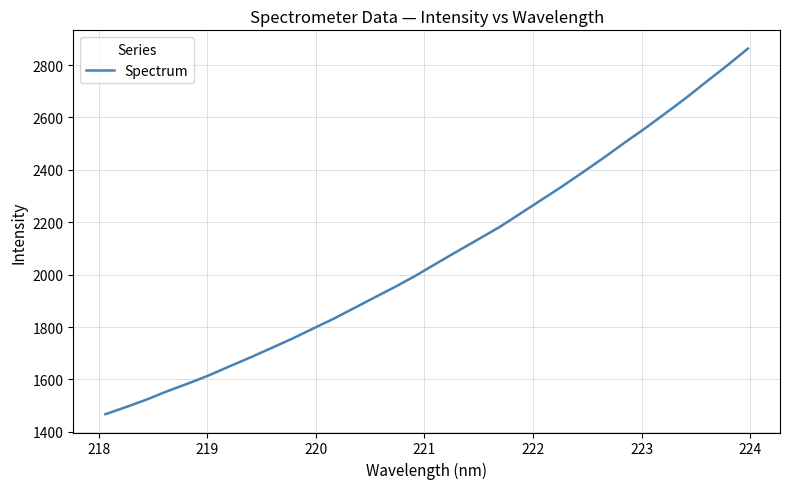

Does the chart have visible grid lines?

Yes